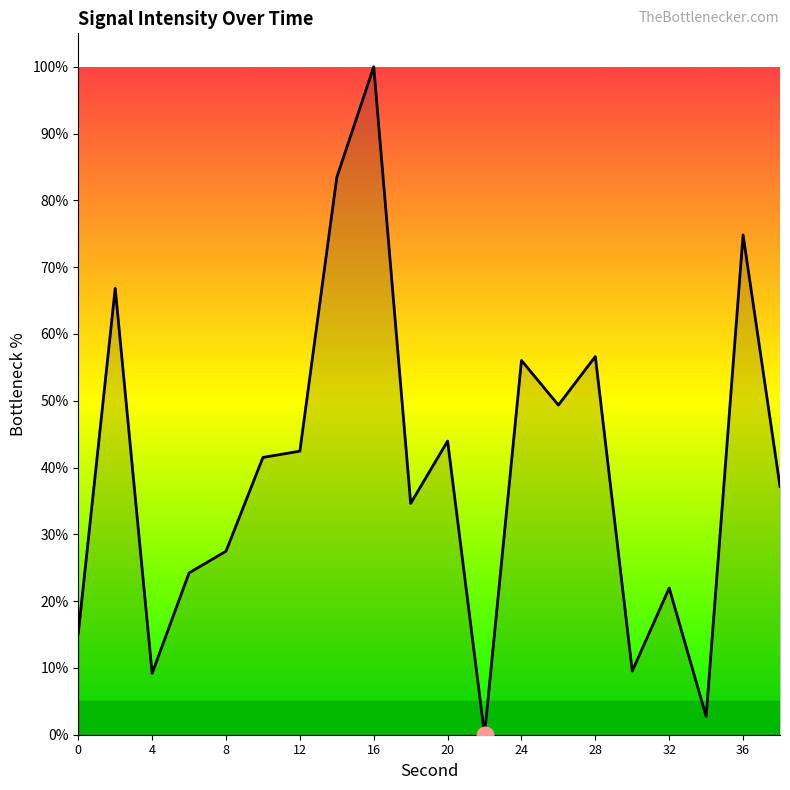

What is the difference between the maximum and minimum values?

100.0